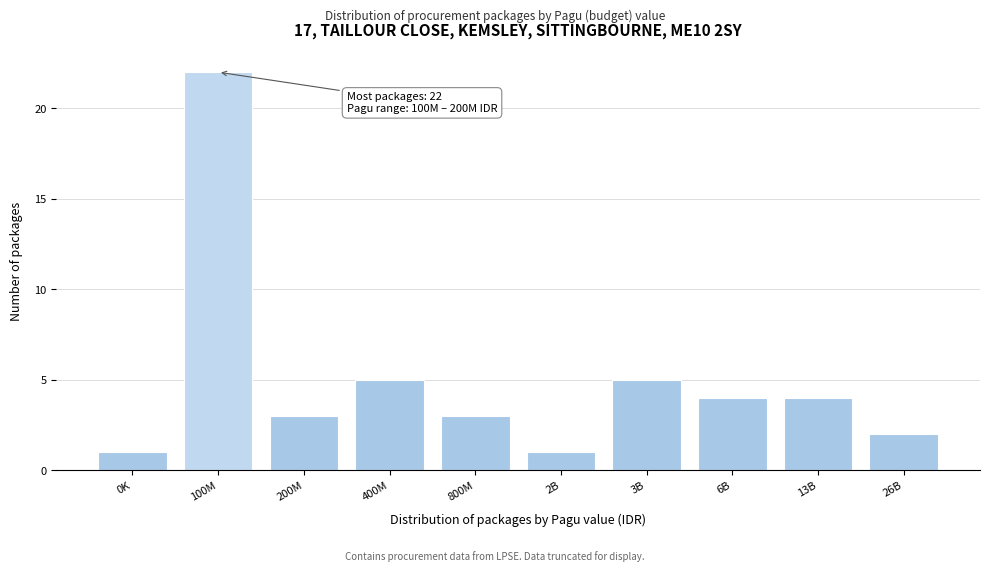

Reading left to right, list all the values displayed in this chart.

0K=1	100M=22	200M=3	400M=5	800M=3	2B=1	3B=5	6B=4	13B=4	26B=2